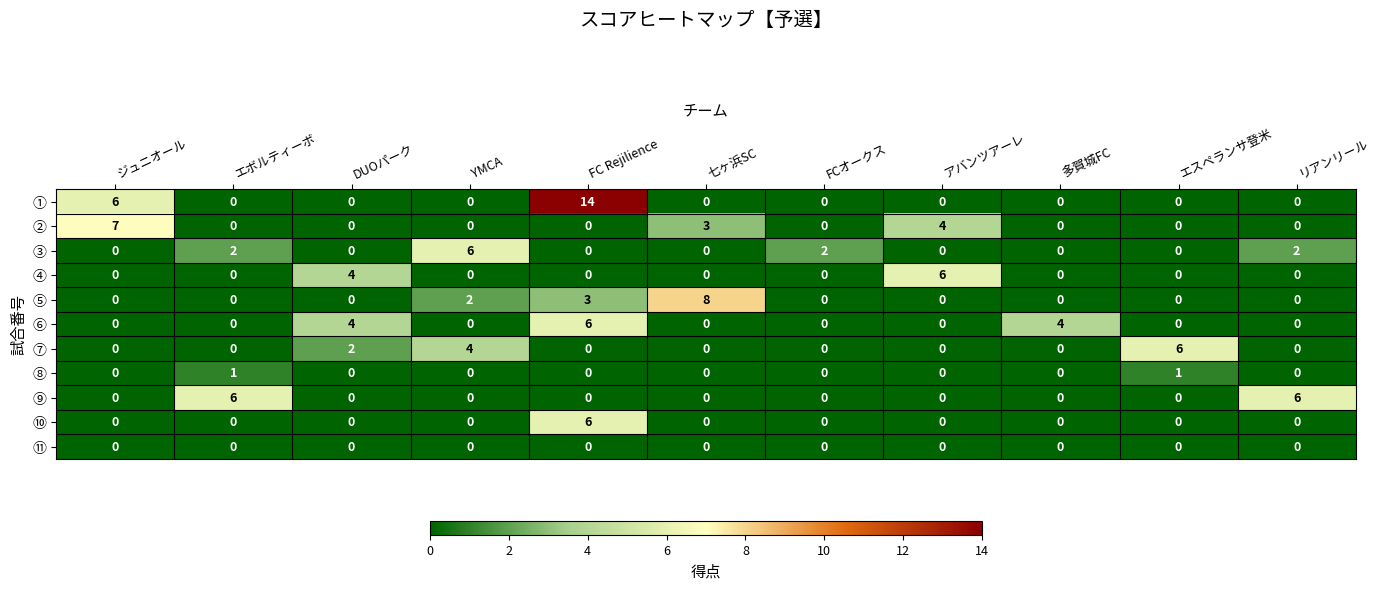

What is the spread (max minus min) of values at YMCA?

6